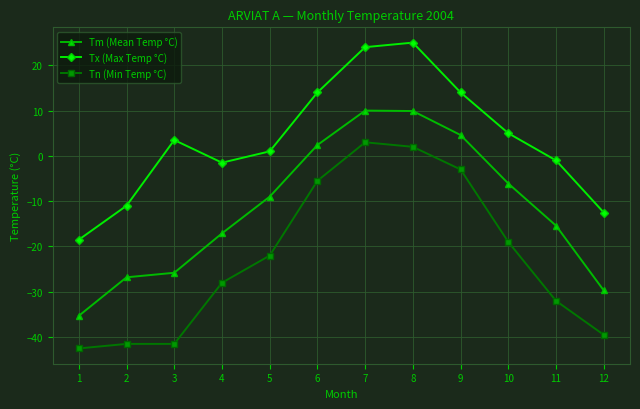

Which series has the largest total across all categories?

Tx (Max Temp °C)